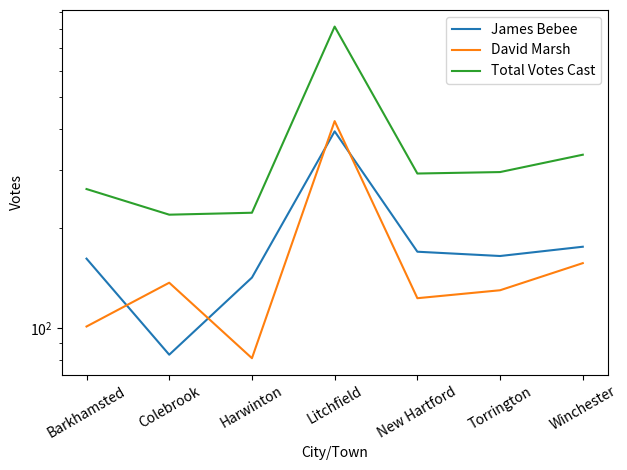

Which series changed the most between New Hartford and Torrington?

David Marsh